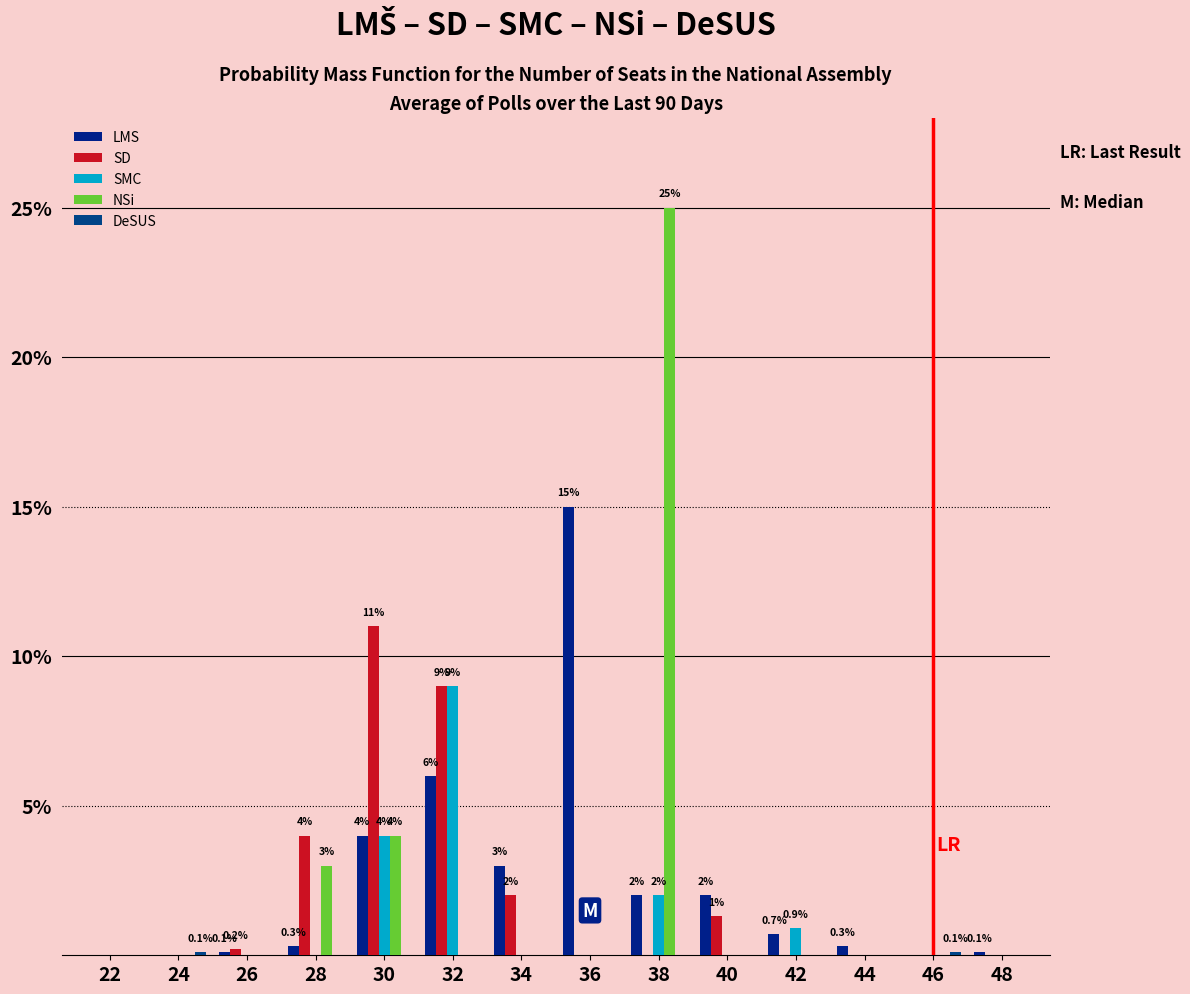

How many groups of bars are there?

14